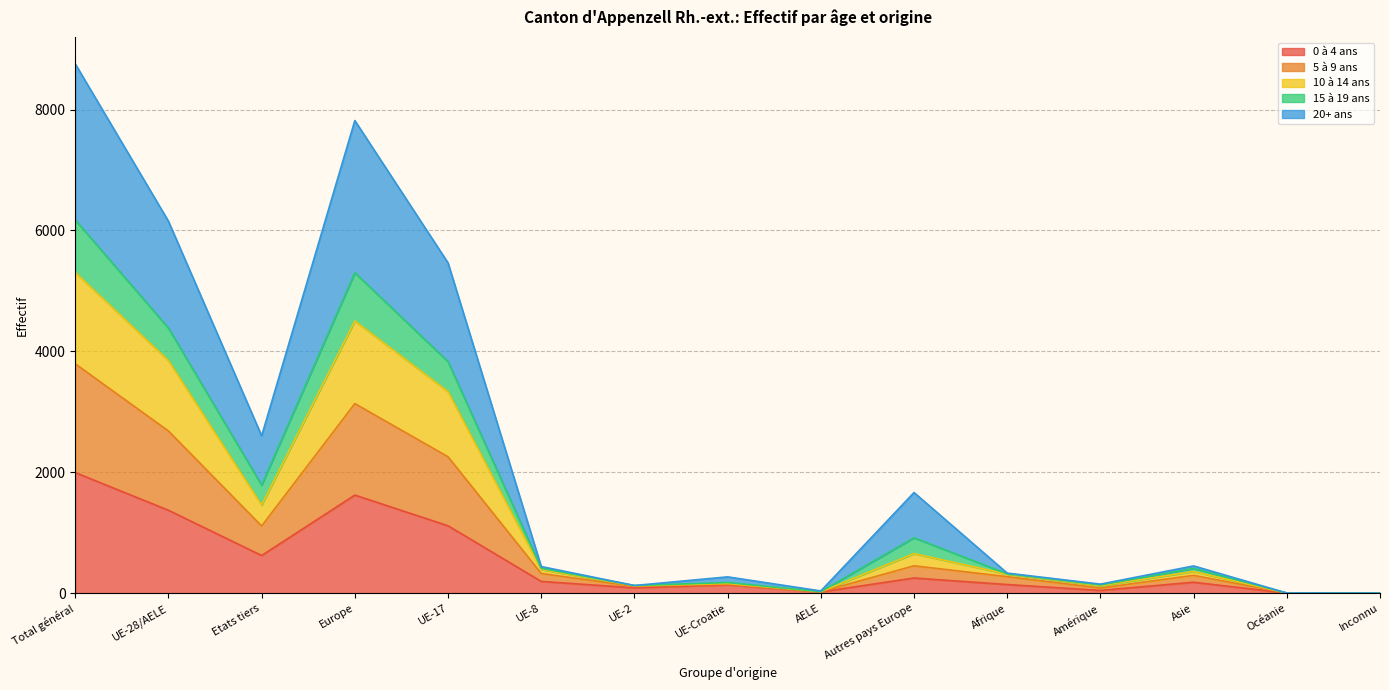

True or false: 5 à 9 ans and 10 à 14 ans cross at least once.

False